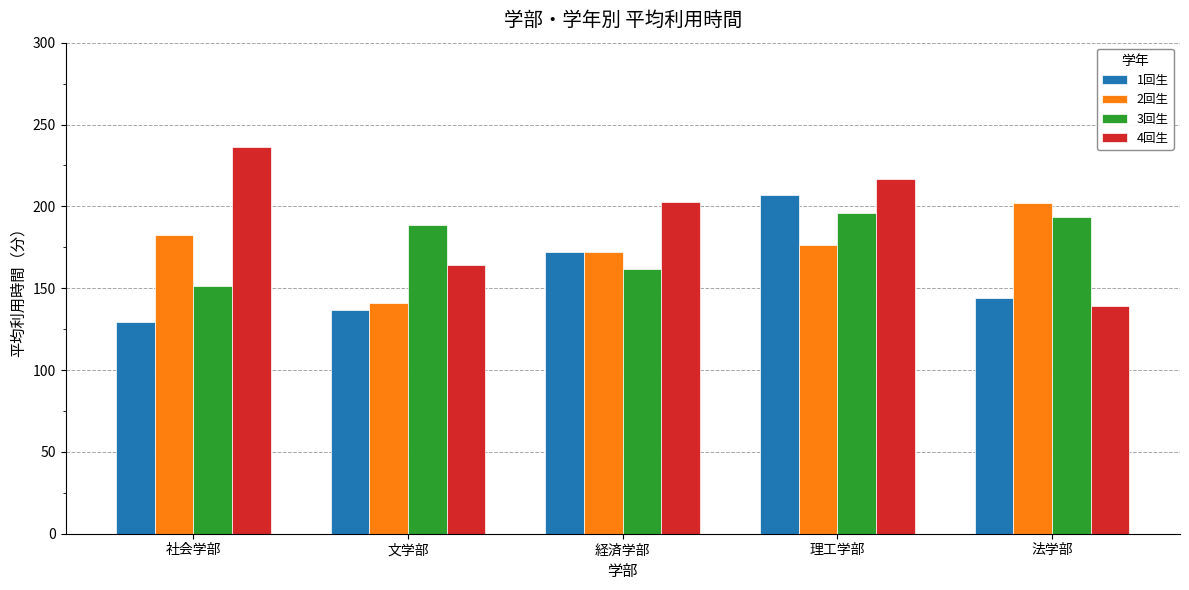

Where is 3回生 nearest to the value 173?

経済学部